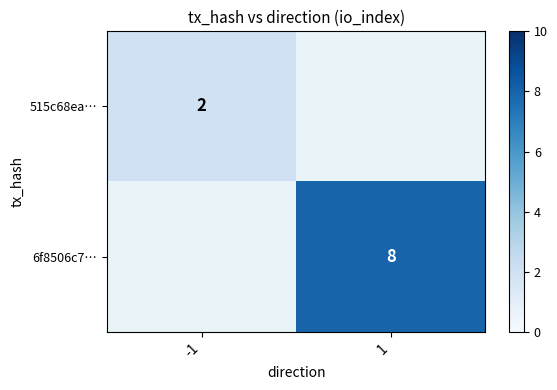

Is the value of 515c68ea… at -1 greater than the value of 6f8506c7… at 1?

No